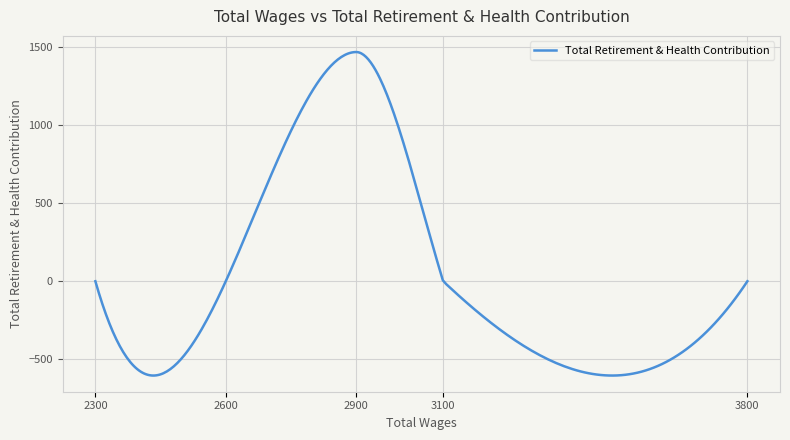

Is it true that the value at 3800.0 is -847?

False